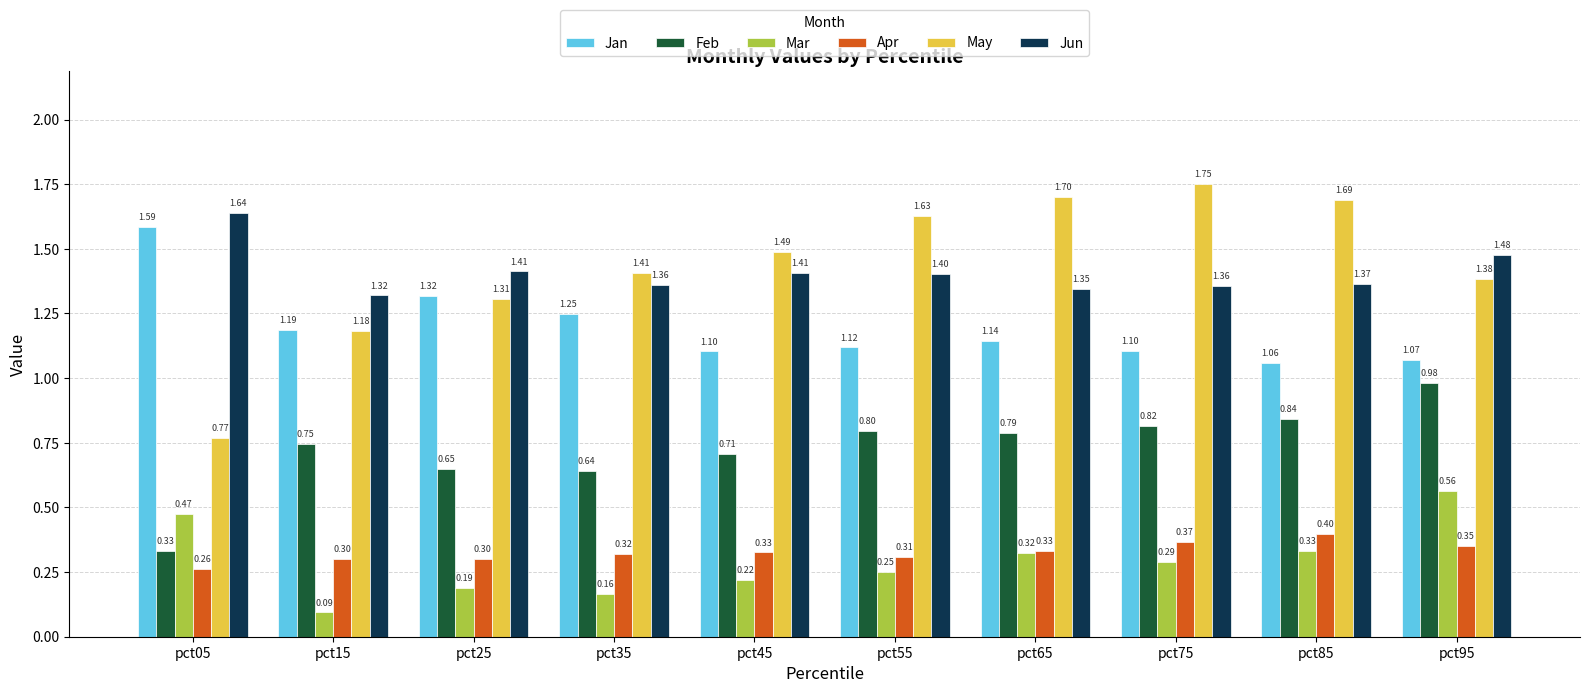

Rank the categories by May value from highest to lowest.

pct75, pct65, pct85, pct55, pct45, pct35, pct95, pct25, pct15, pct05